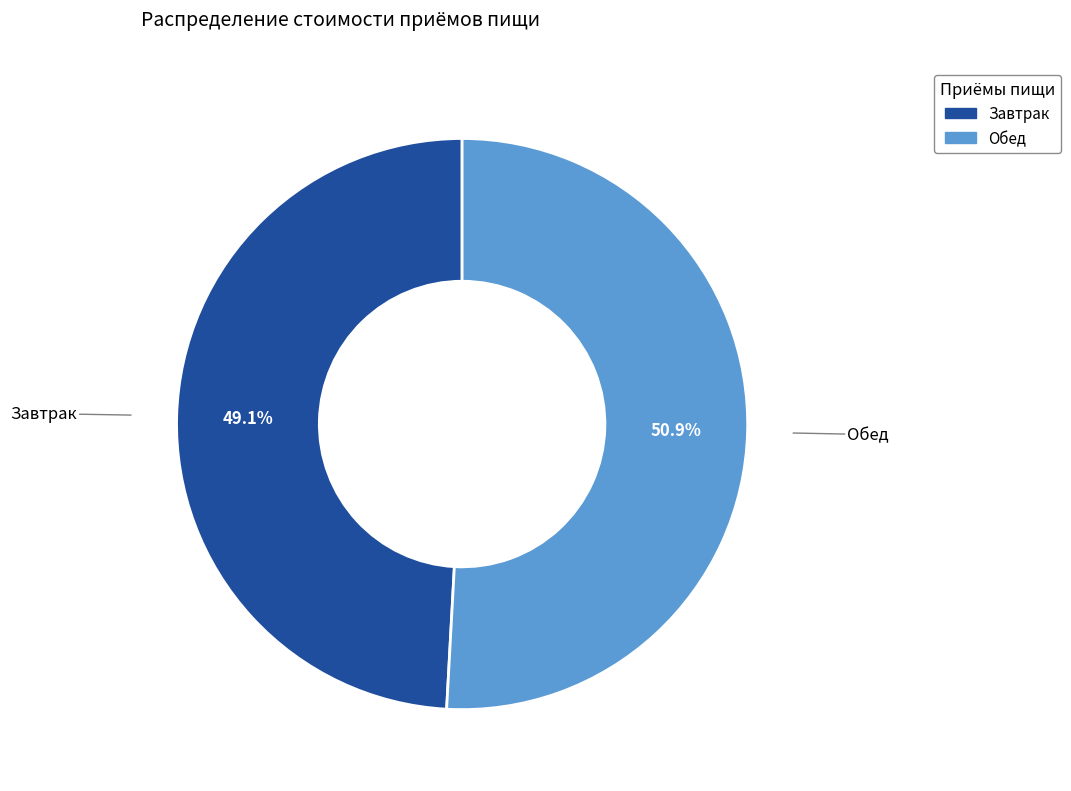

Which slice is the largest?

Обед